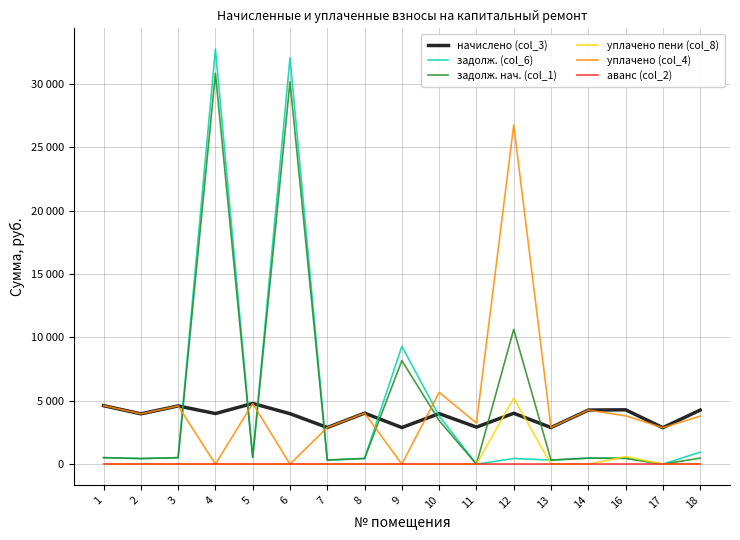

What is the sum of all начислено (col_3) values?

65272.1